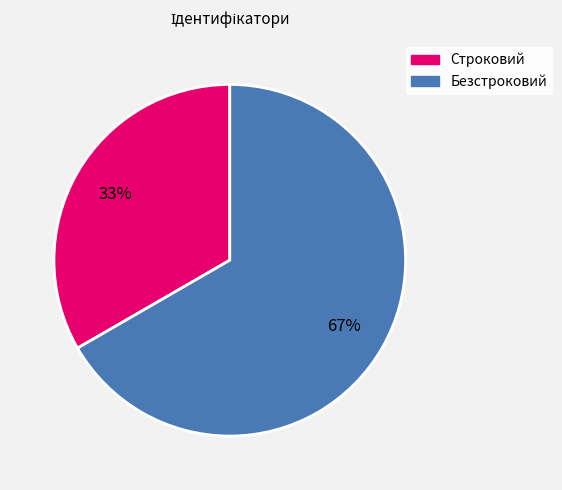

Between Строковий and Безстроковий, which is larger?

Безстроковий